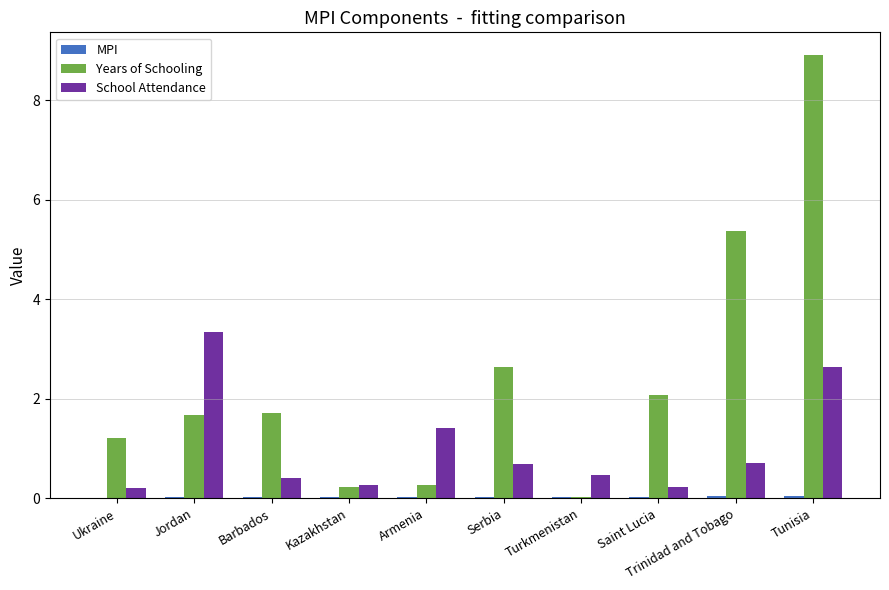

What is the spread (max minus min) of values at Serbia?

2.6